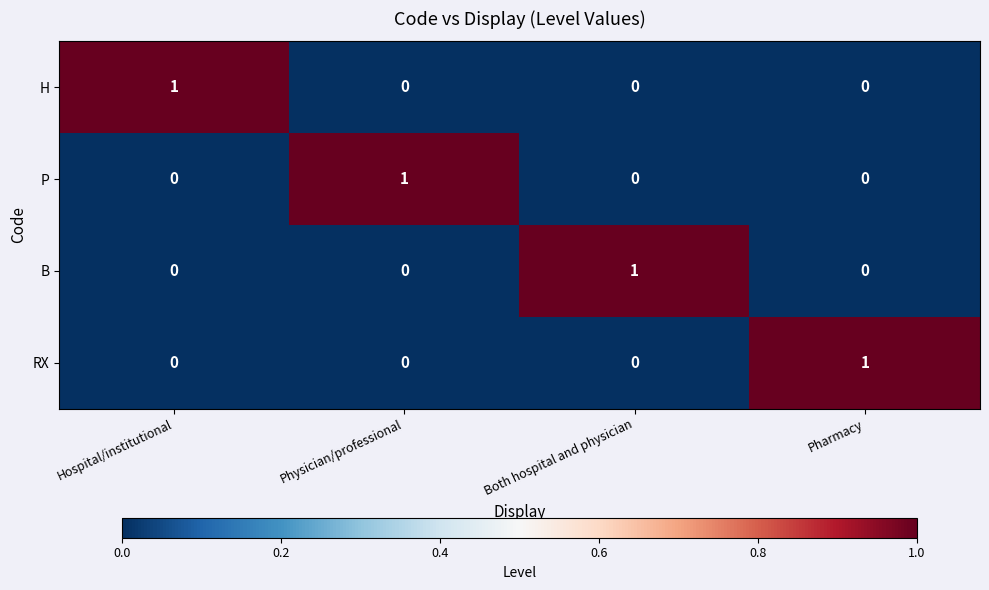

The value of RX at Both hospital and physician is -1. True or false?

False